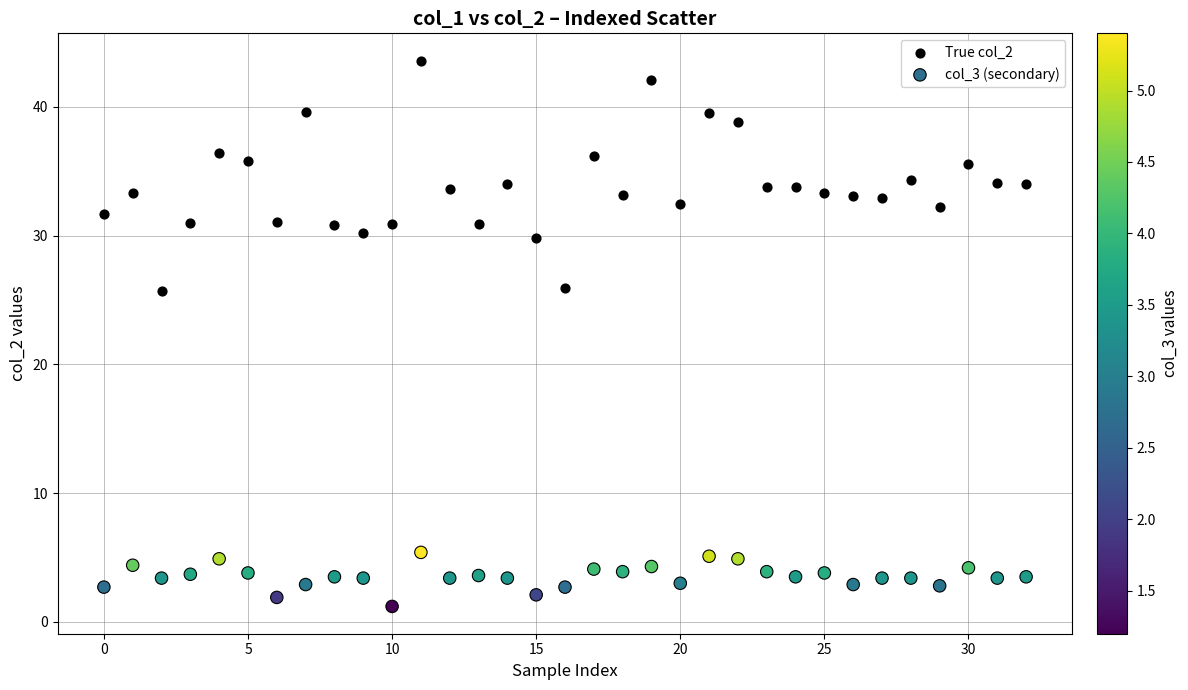

Which series reaches the maximum Y coordinate?

True col_2